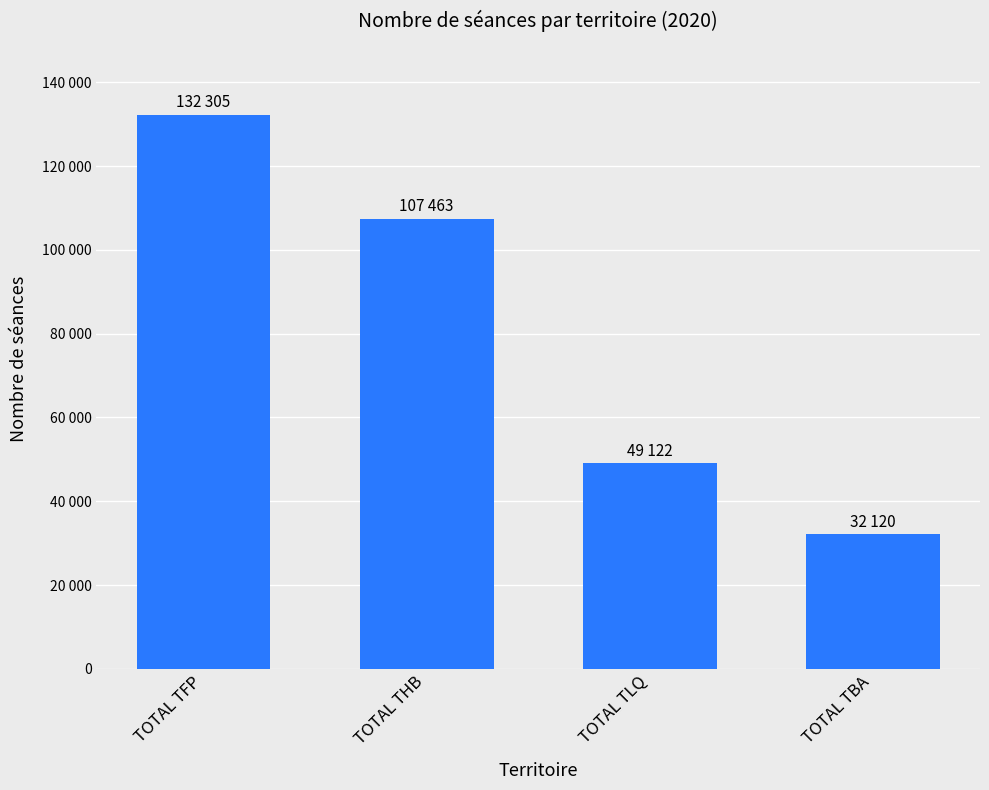

Reading right to left, extract all data points from this chart.

TOTAL TBA=32120	TOTAL TLQ=49122	TOTAL THB=107463	TOTAL TFP=132305